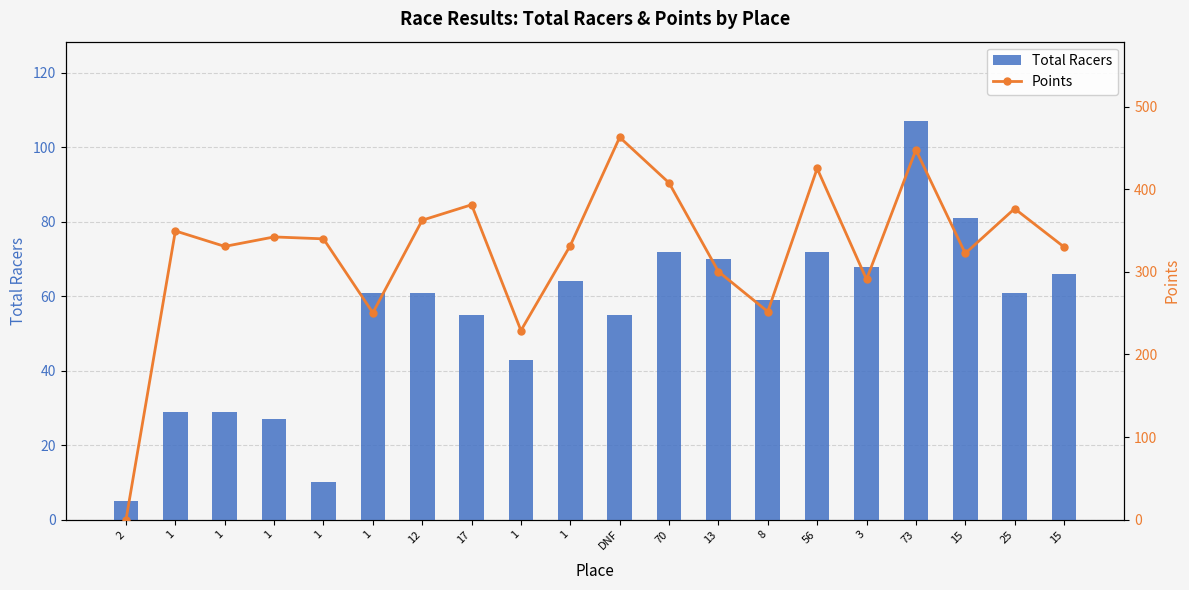

What is the approximate value of Points at 1?

250.4